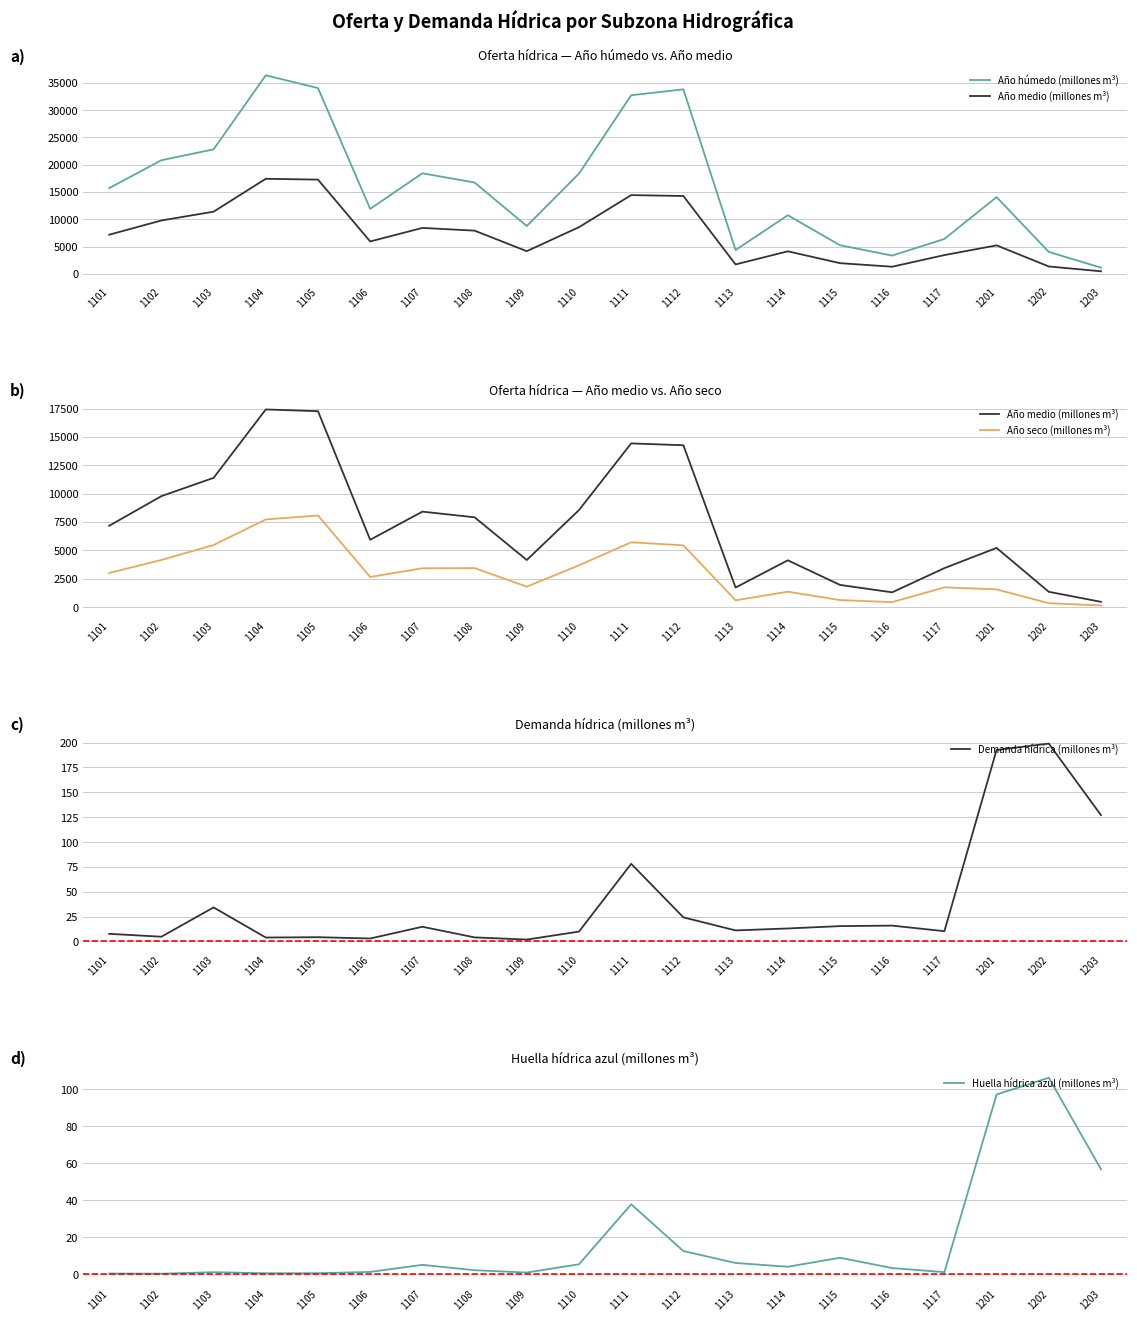

What is the total value across all series at 1111?

52976.8